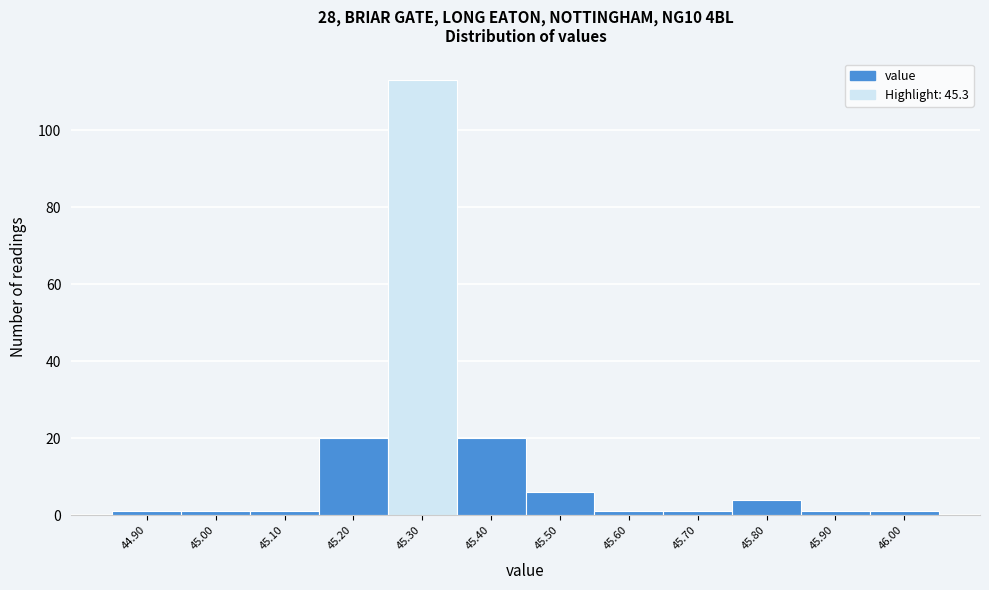

Reading left to right, list every bar in this chart as the range it spans on the x-axis followed by its height. The values are not printed on the chart, so give them approximately, as read against the axis.

44.85 to 44.95: under 2
44.95 to 45.05: under 2
45.05 to 45.15: under 2
45.15 to 45.25: 20
45.25 to 45.35: 114
45.35 to 45.45: 20
45.45 to 45.55: 6
45.55 to 45.65: under 2
45.65 to 45.75: under 2
45.75 to 45.85: 4
45.85 to 45.95: under 2
45.95 to 46.05: under 2